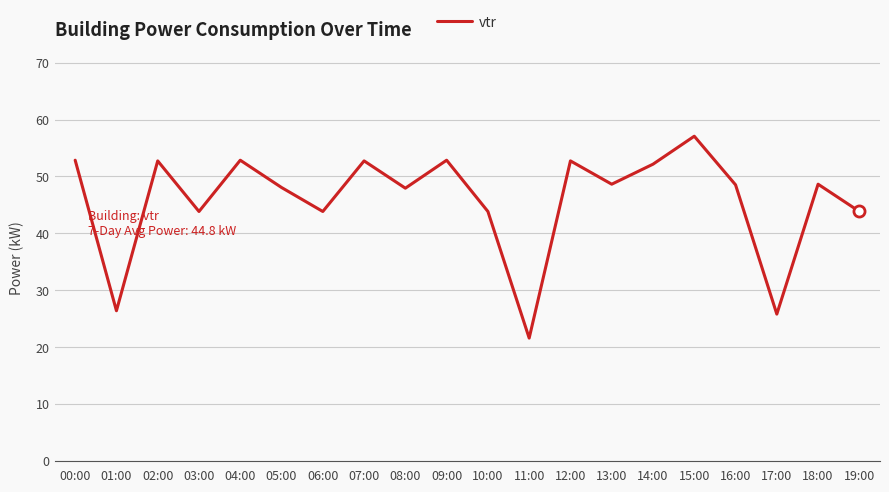

Where does the data first go above 48?

00:00